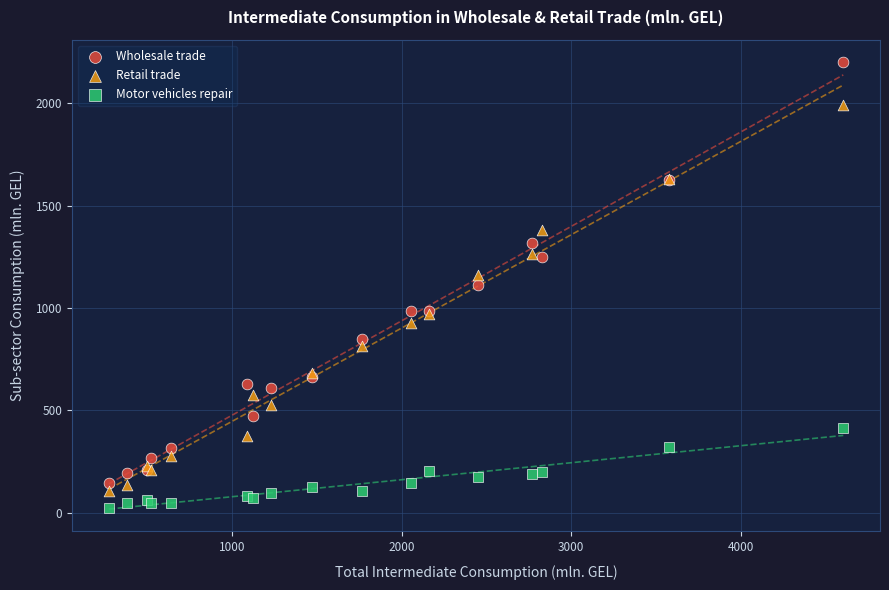

What is the X range (max minus min) for the scatter plot?

4330.7